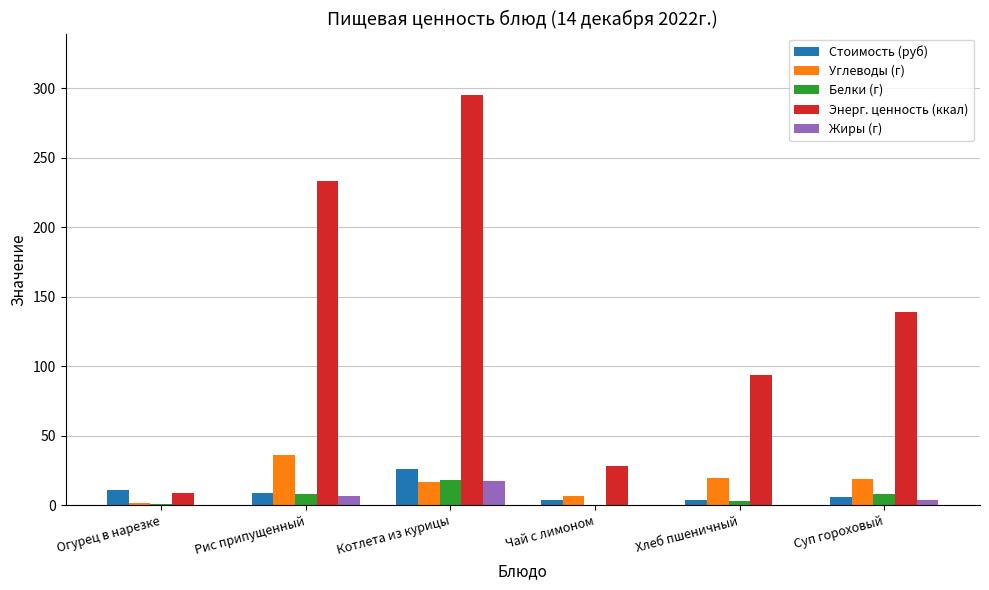

Is it true that Белки (г) equals 4.5 at Котлета из курицы?

False